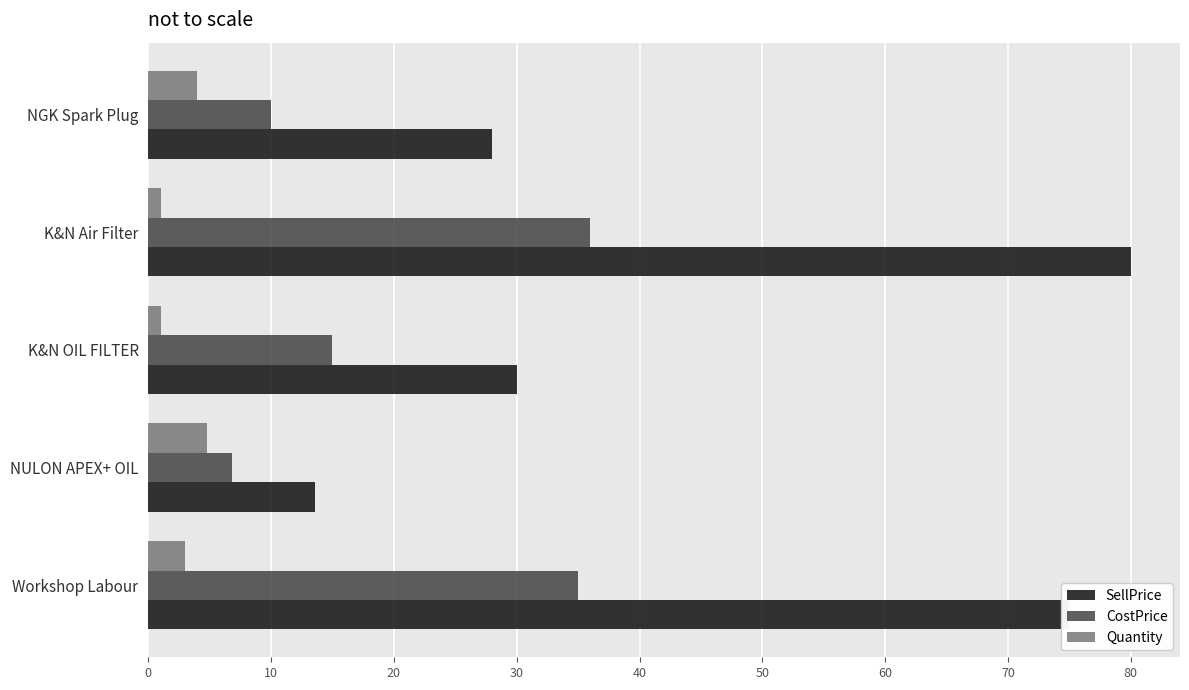

What is the sum of the Quantity values at NULON APEX+ OIL and NGK Spark Plug?

8.8